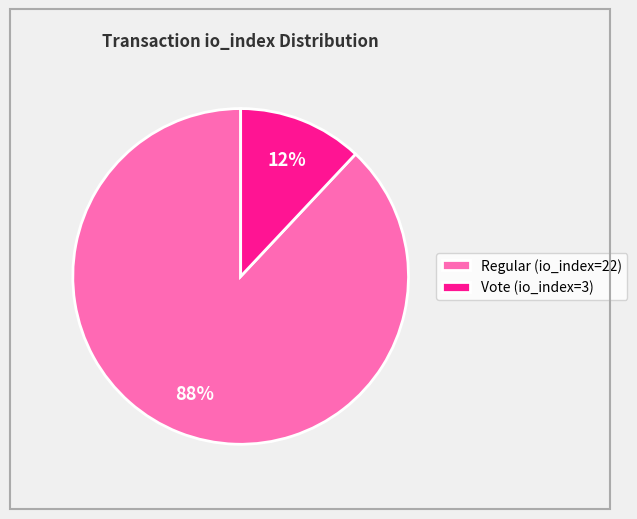

Do Regular (io_index=22) and Vote (io_index=3) together represent more than half of the pie?

Yes